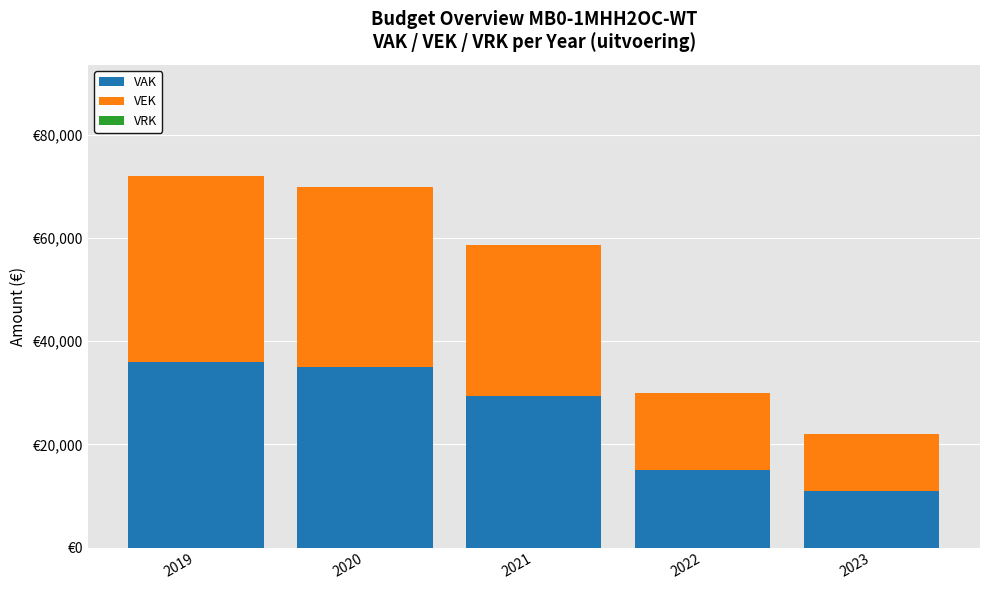

Does the chart contain any negative values?

No